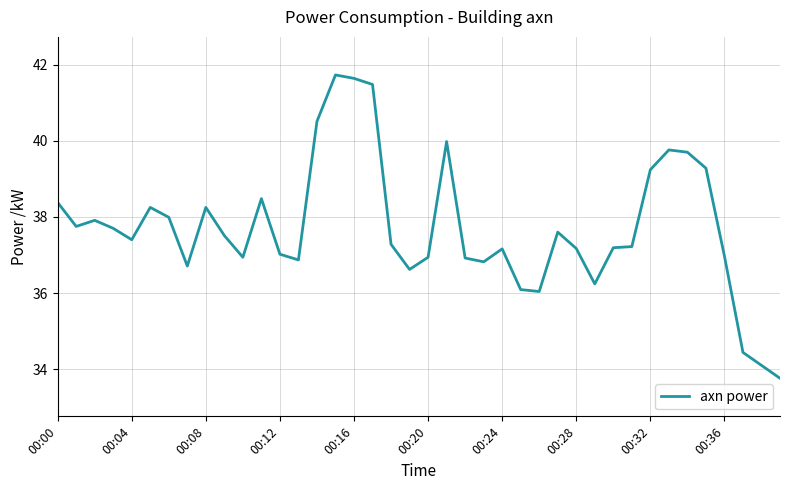

What is the difference between the maximum and minimum values?

8.0